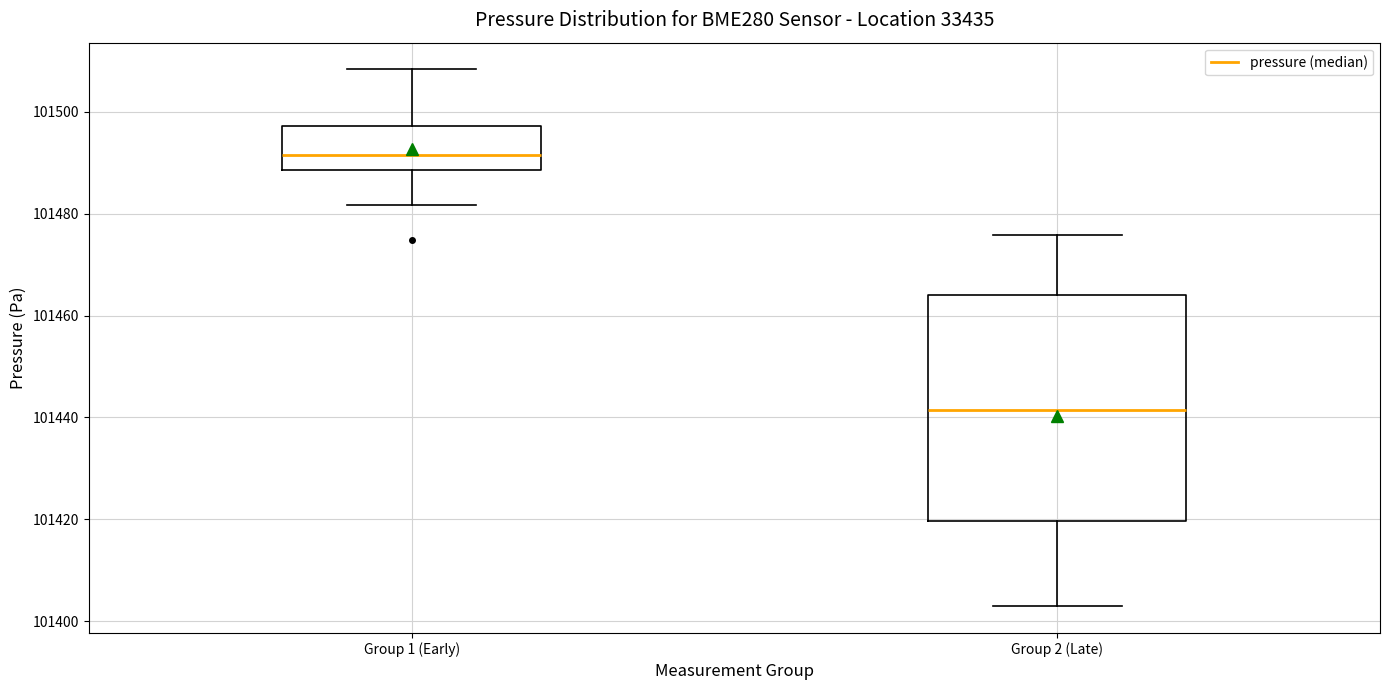

Where is the upper edge of the box for Group 1 (Early) on the y-axis? The values are not printed on the chart, so give them approximately, as read against the axis.

101498